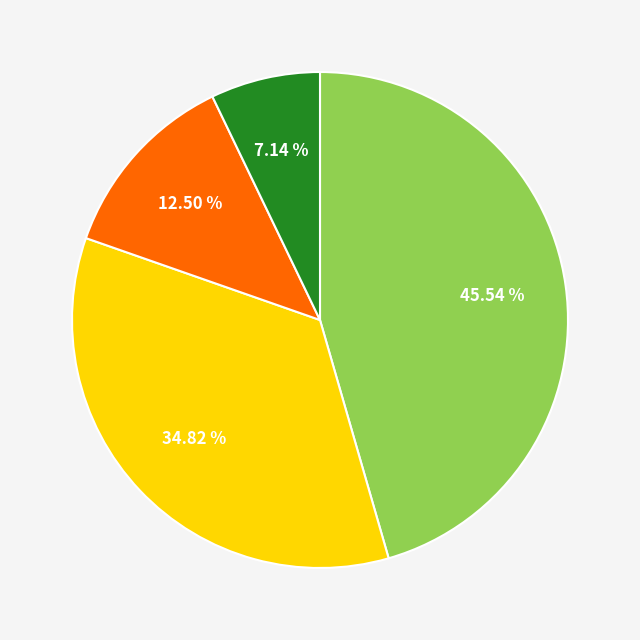

Is there any slice that represents more than half of the pie?

No